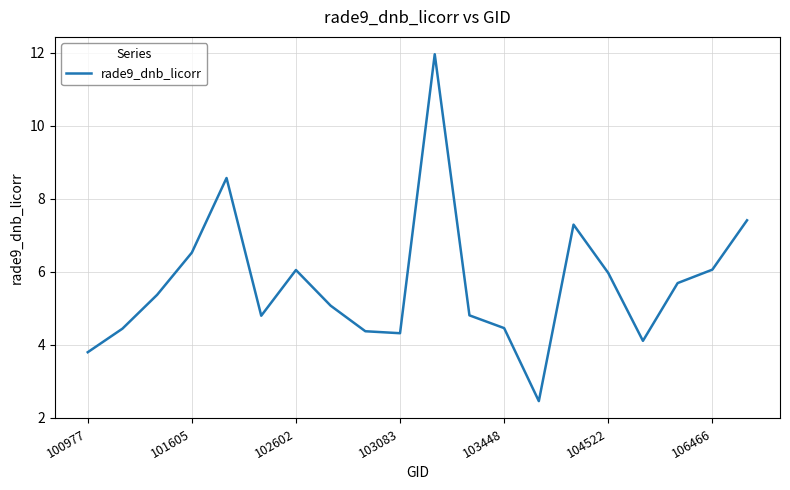

What is the maximum value shown in the chart?

12.0